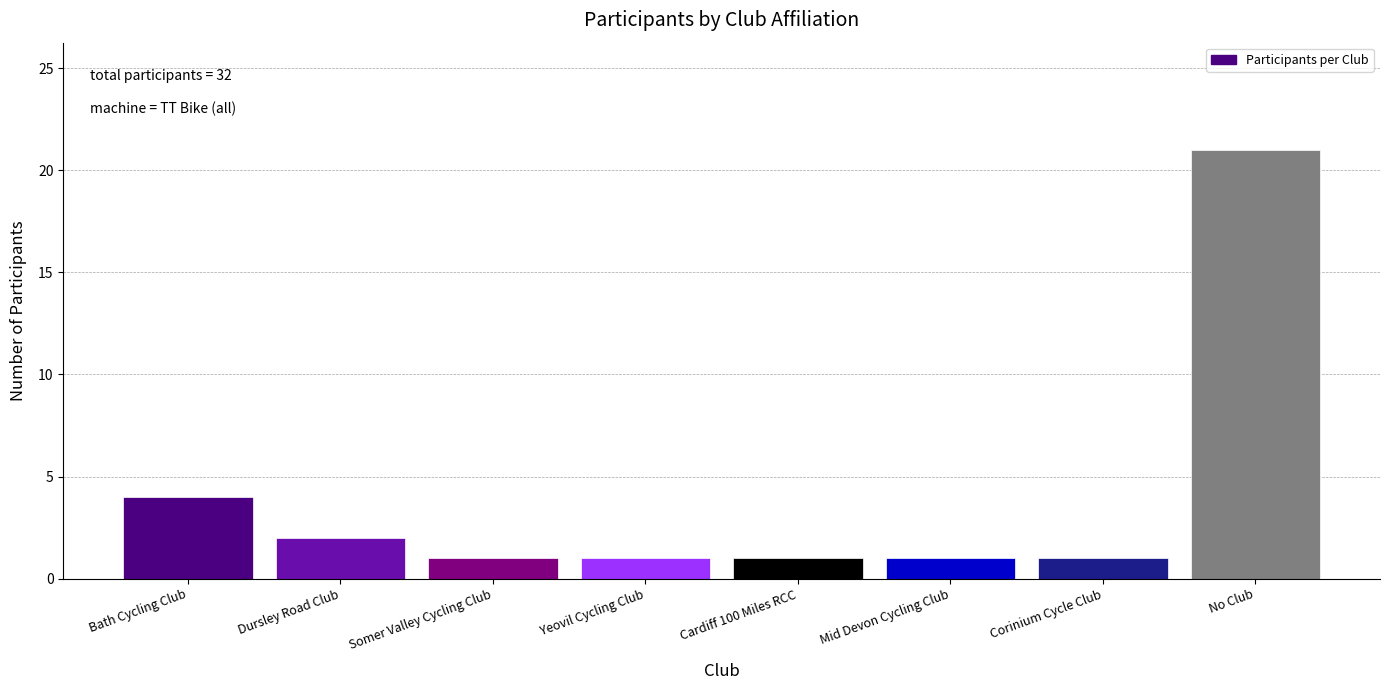

Reading left to right, extract all data points from this chart.

Bath Cycling Club=4	Dursley Road Club=2	Somer Valley Cycling Club=1	Yeovil Cycling Club=1	Cardiff 100 Miles RCC=1	Mid Devon Cycling Club=1	Corinium Cycle Club=1	No Club=21